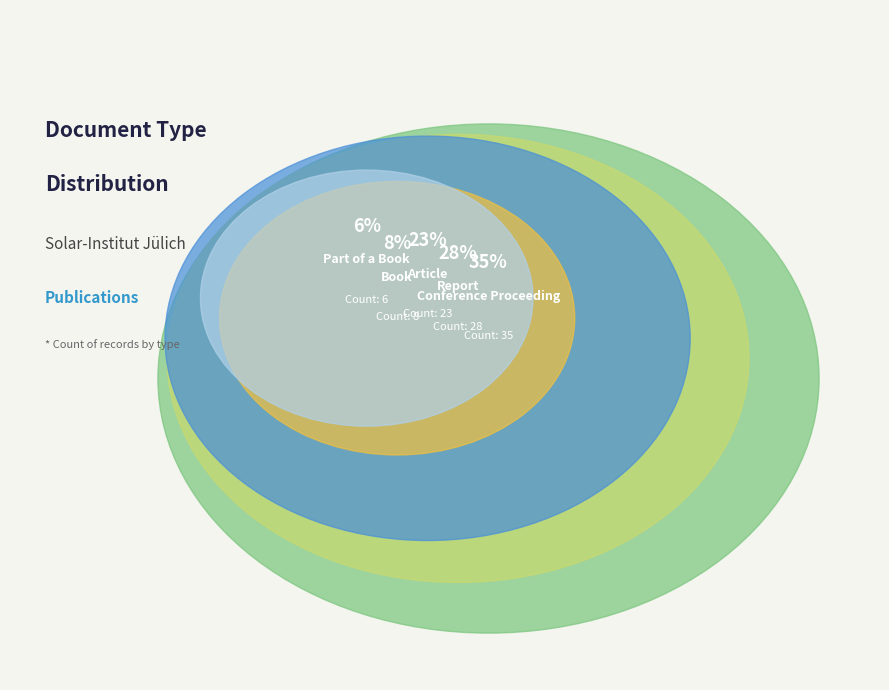

Which category has the smallest portion of the pie?

Part of a Book